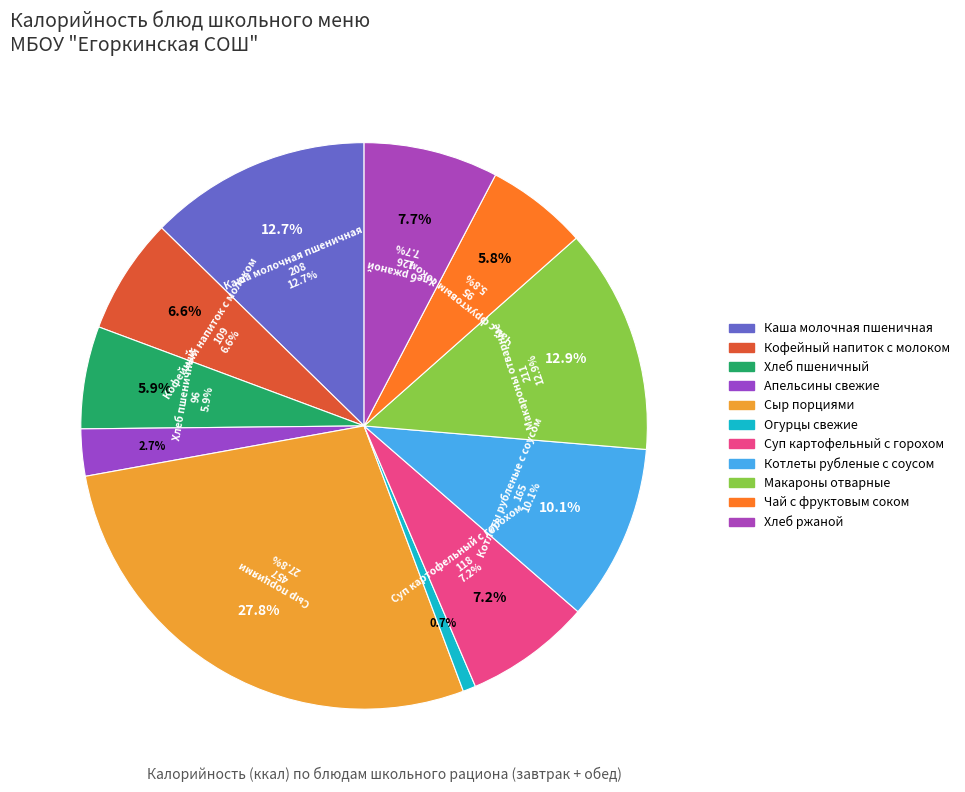

Rank the categories by value from lowest to highest.

Огурцы свежие, Апельсины свежие, Чай с фруктовым соком, Хлеб пшеничный, Кофейный напиток с молоком, Суп картофельный с горохом, Хлеб ржаной, Котлеты рубленые с соусом, Каша молочная пшеничная, Макароны отварные, Сыр порциями